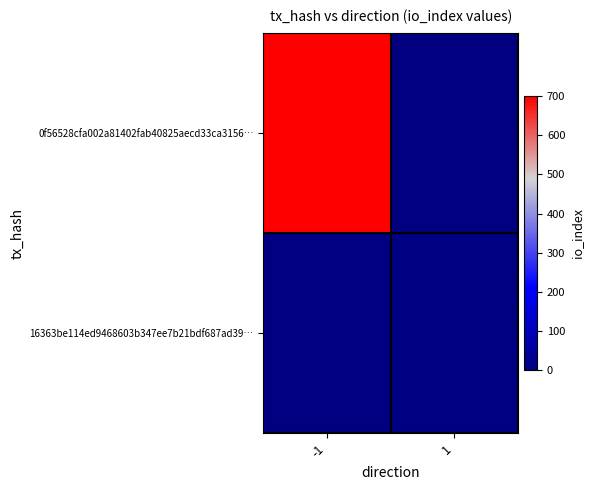

List the series in order of their overall mean, highest first.

0f56528cfa002a81402fab40825aecd33ca3156…, 16363be114ed9468603b347ee7b21bdf687ad39…